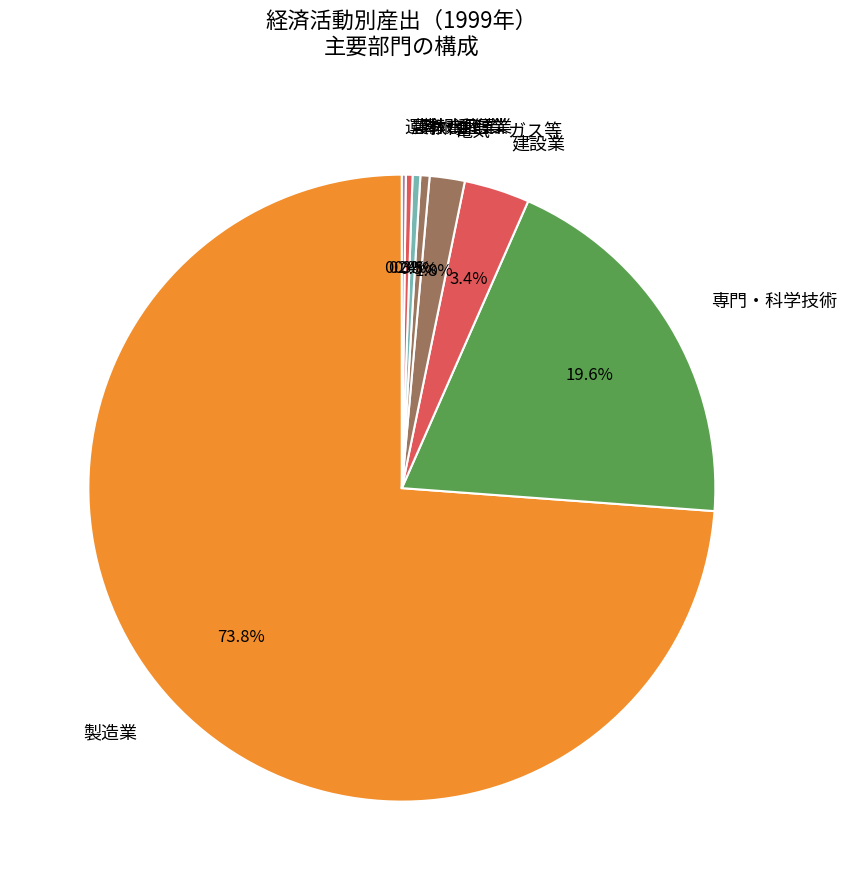

Which has a higher value, 製造業 or 農林水産業?

製造業